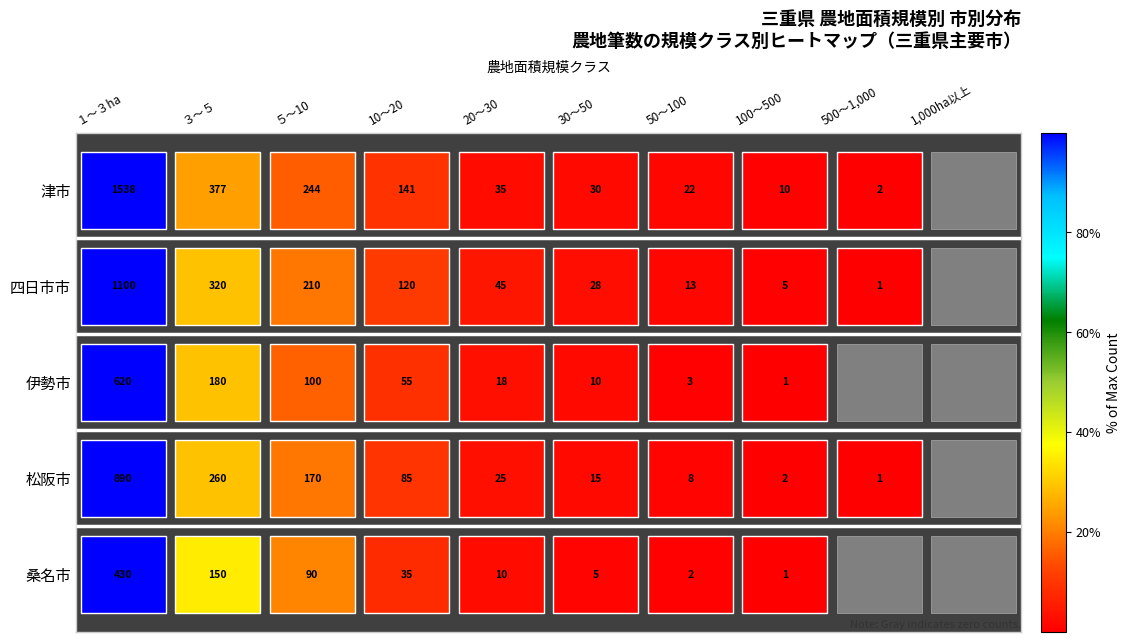

Which label corresponds to the smallest value in the chart?

１～３ha